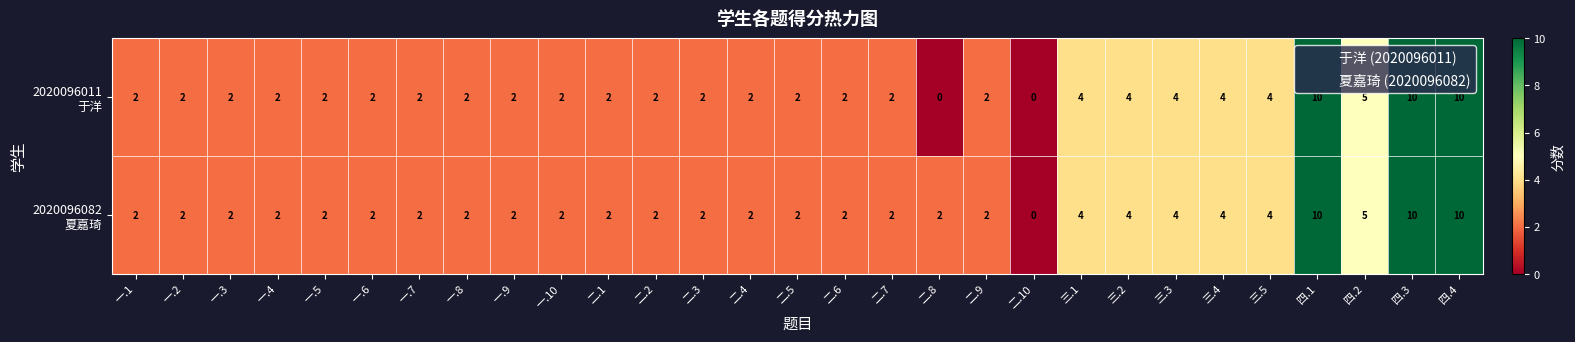

What is the total value across all series at 一.9?

4